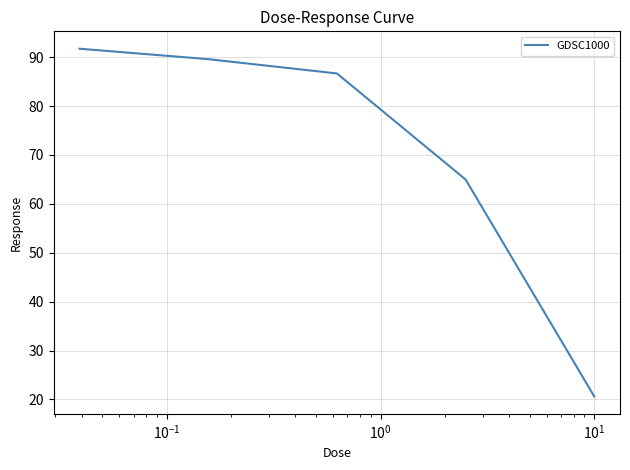

What is the greatest value displayed?

91.7